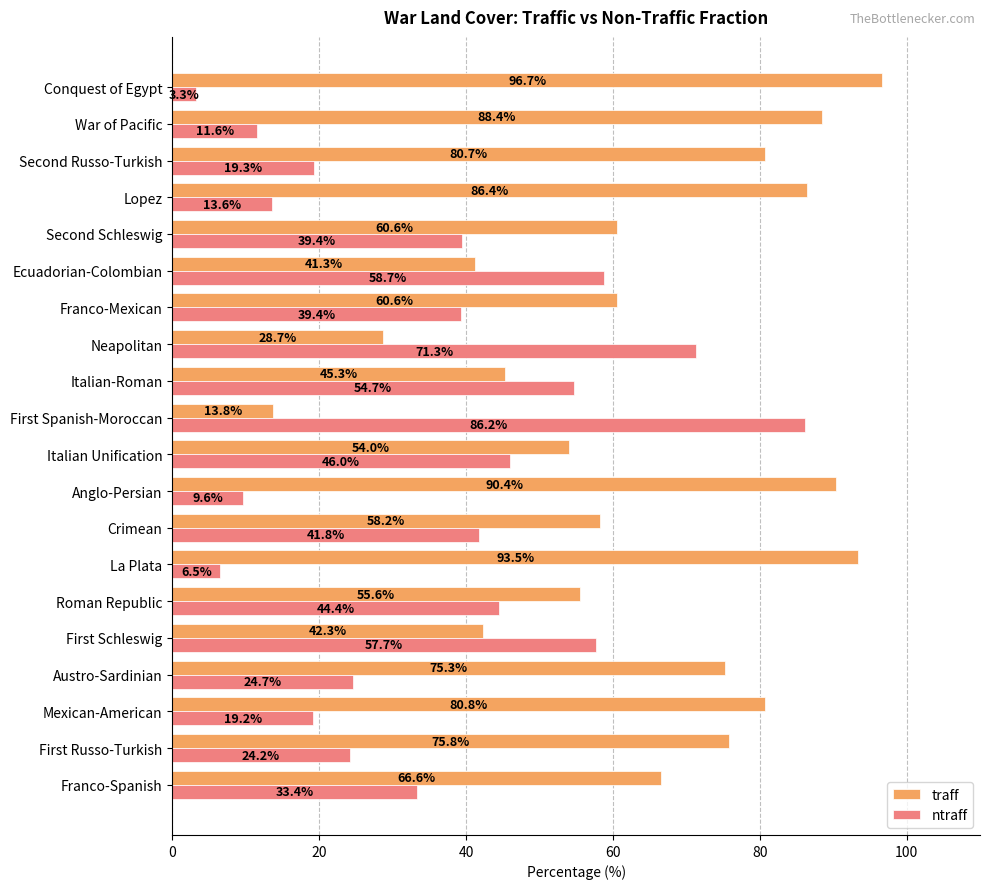

What is the maximum value shown in the chart?

96.7